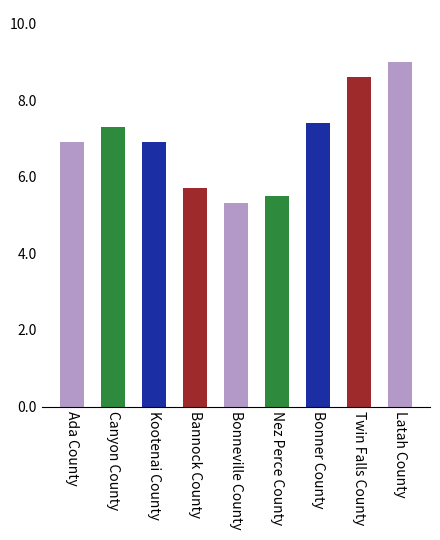

What is the difference between the values at Canyon County and Bannock County?

1.6